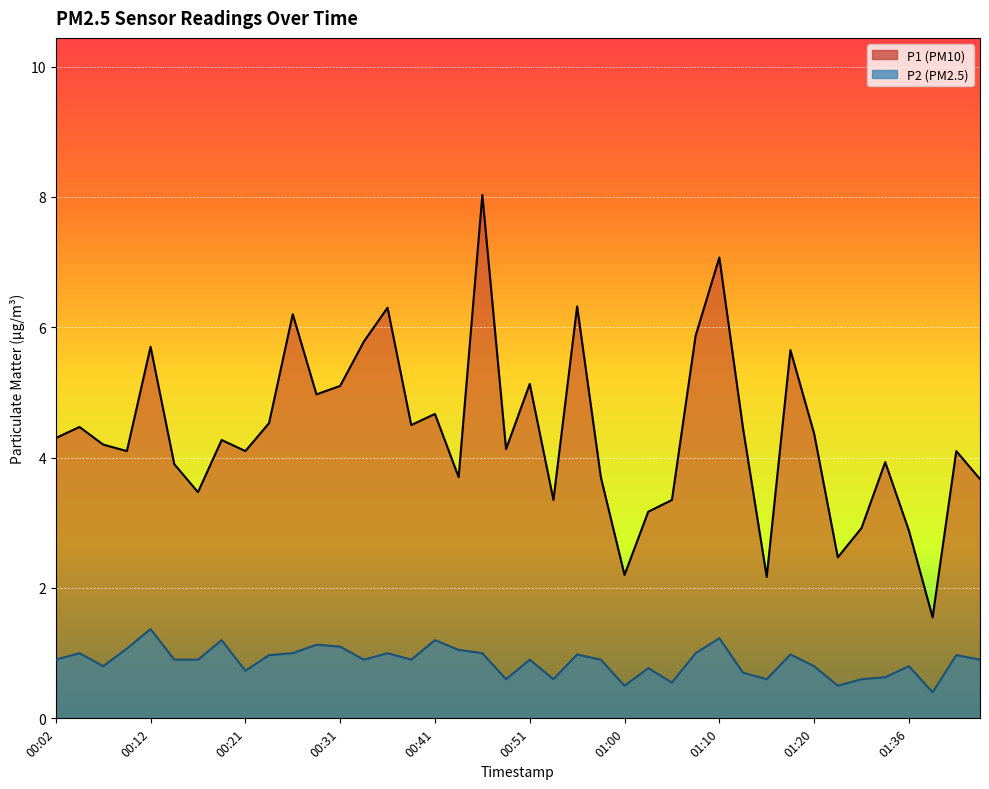

Where is the first local minimum for P2?

00:07